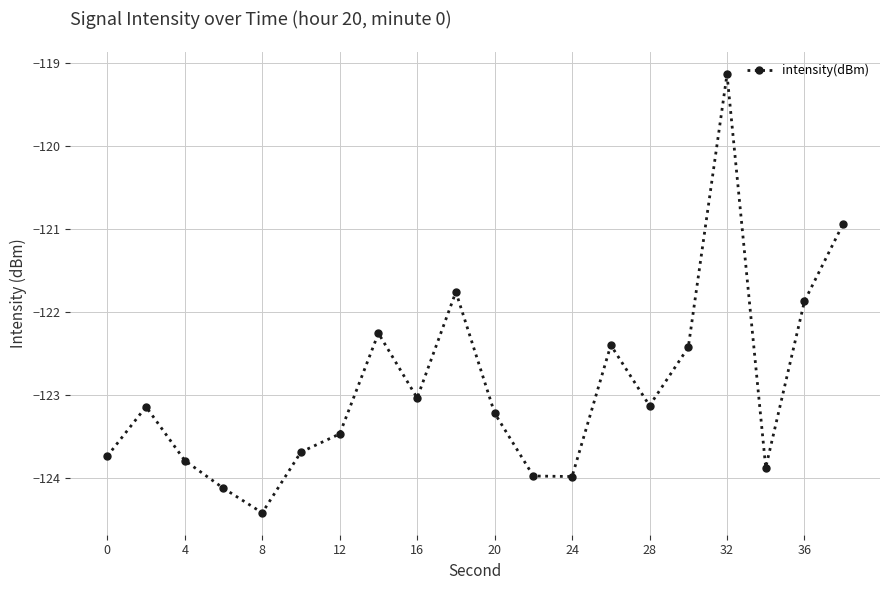

What is the sum of all values?

-2458.3